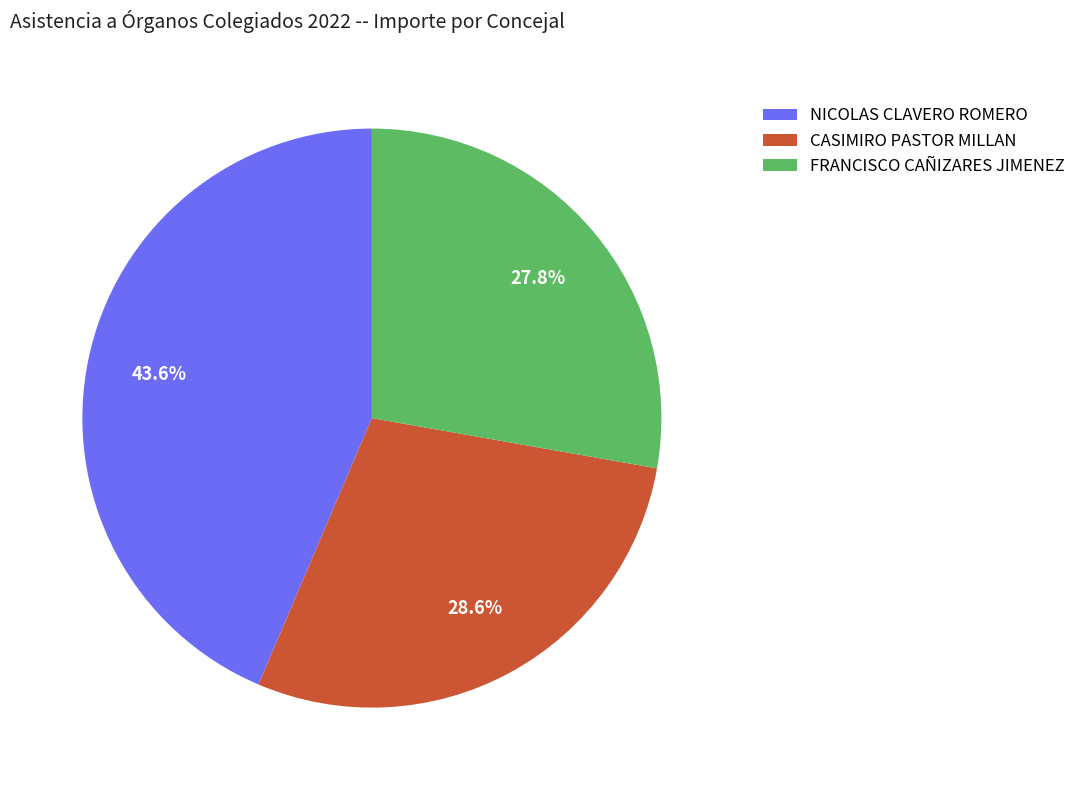

What is the total percentage of FRANCISCO CAÑIZARES JIMENEZ and NICOLAS CLAVERO ROMERO?

71.4%